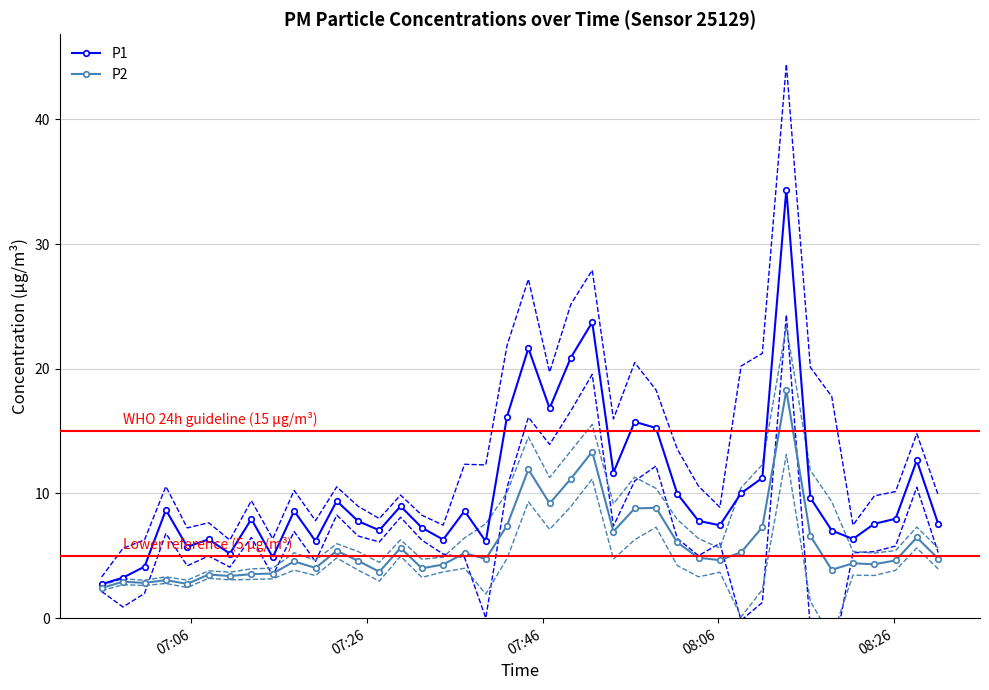

How many times do P2 lower CI and P1 lower CI cross each other?

7